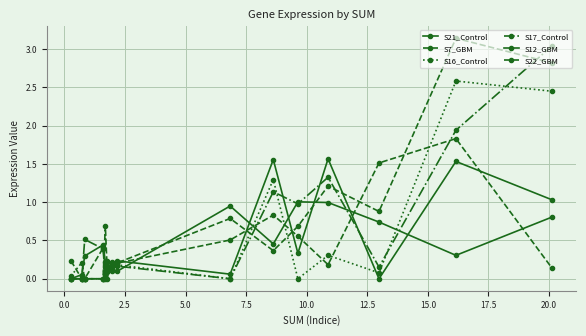

Does the chart display data point markers on the line(s)?

Yes